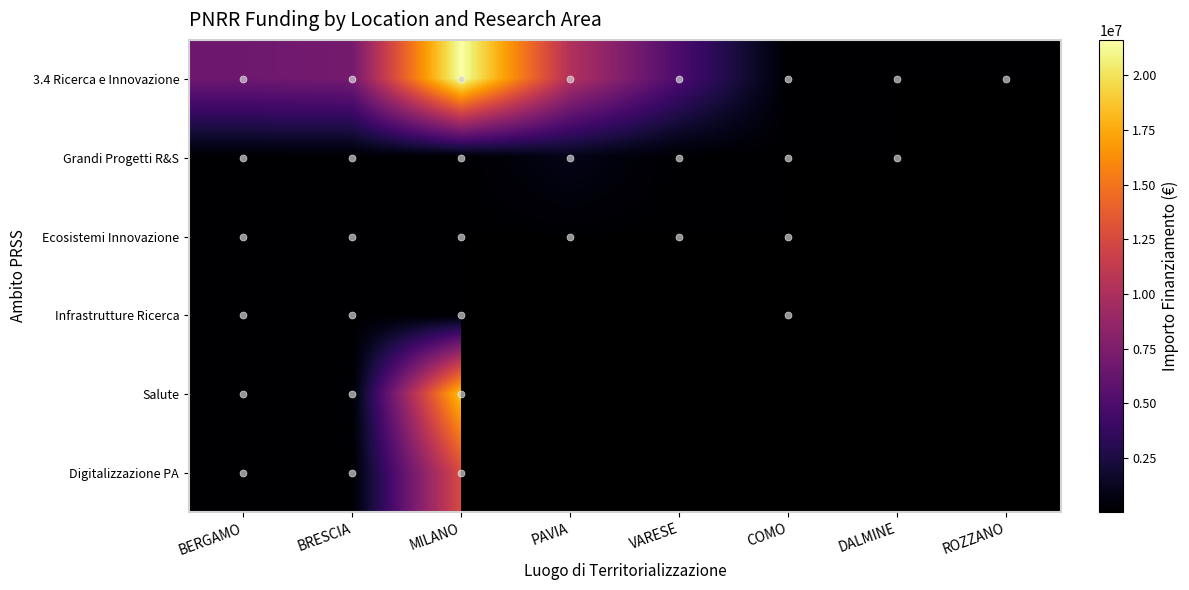

At how many categories does at least one series exceed 19765491?

1